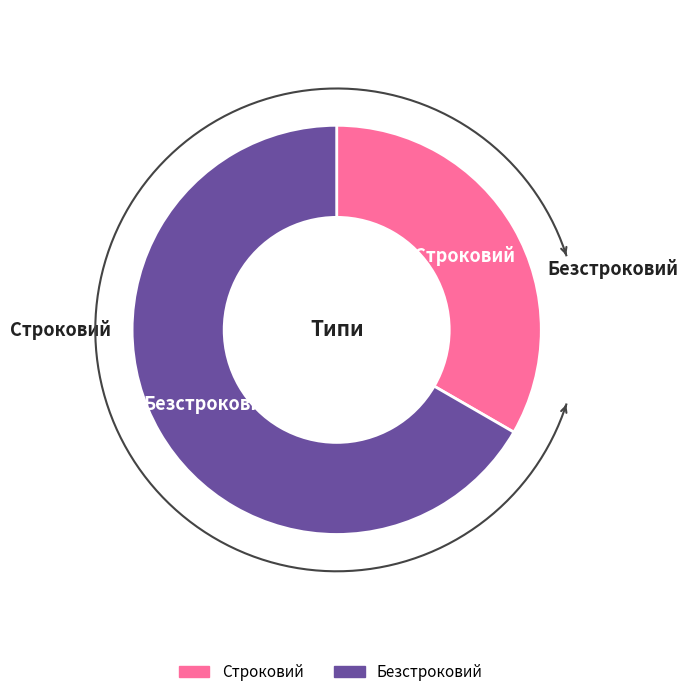

Which slice is the largest?

Безстроковий